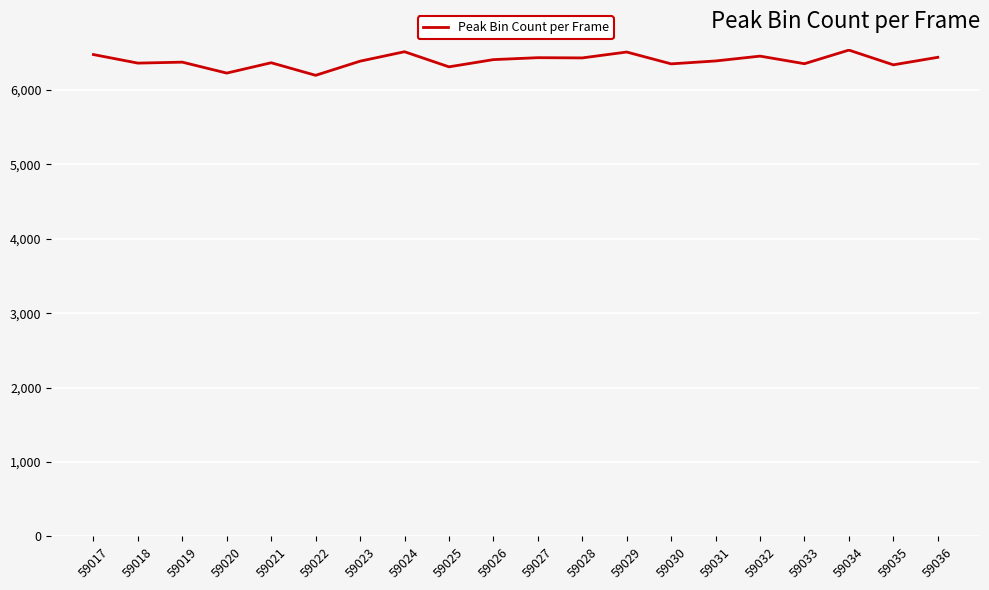

What is the maximum value shown in the chart?

6536